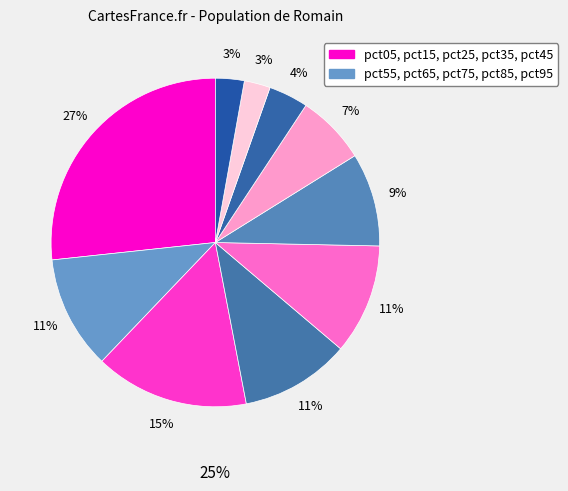

To the nearest percent, what is the difference between the largest and smallest slice percentages?

24%